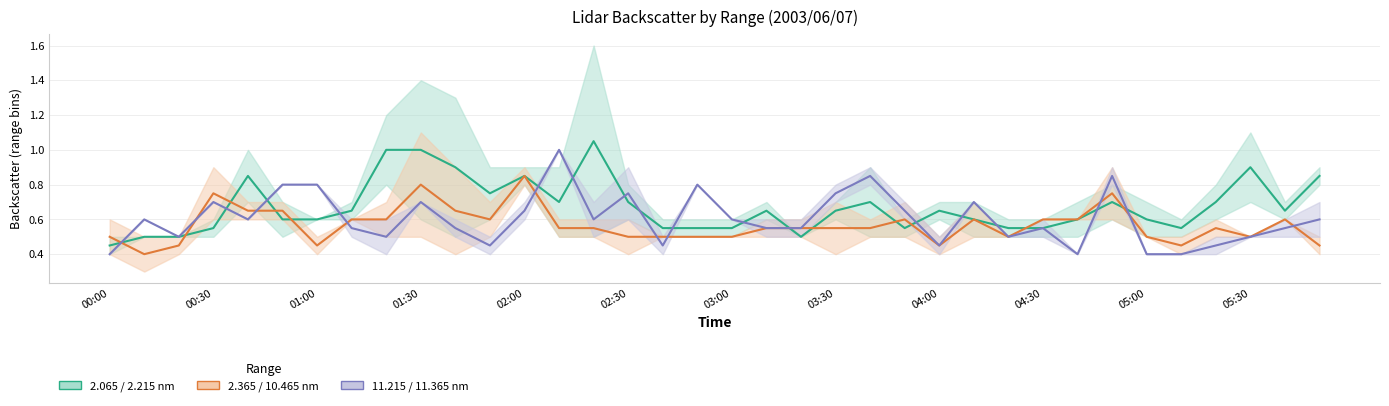

What is the difference between the maximum and minimum values in the  11.365 series?

0.6